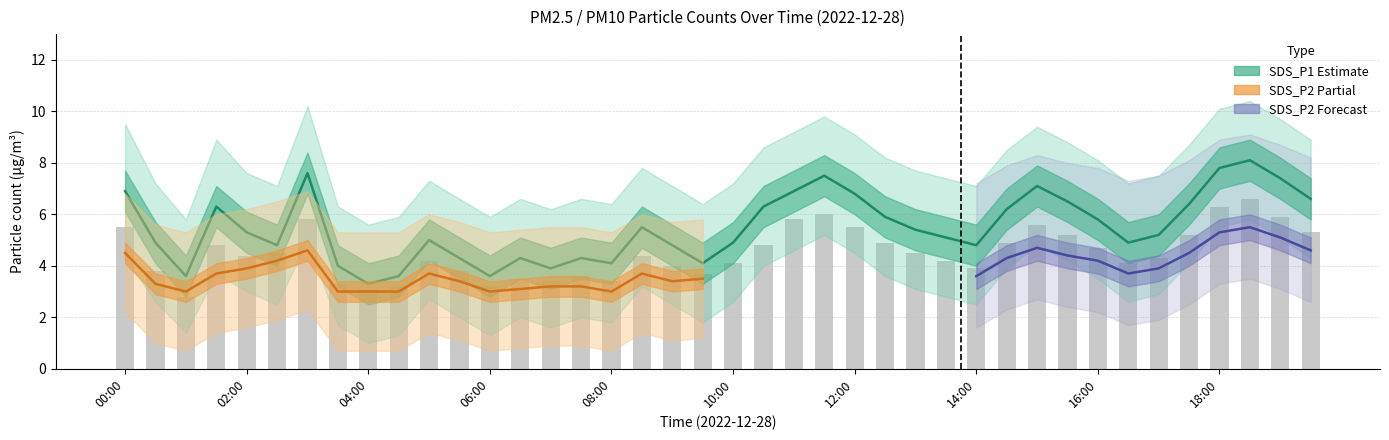

How many data points in SDS_P2 are above 3?

34